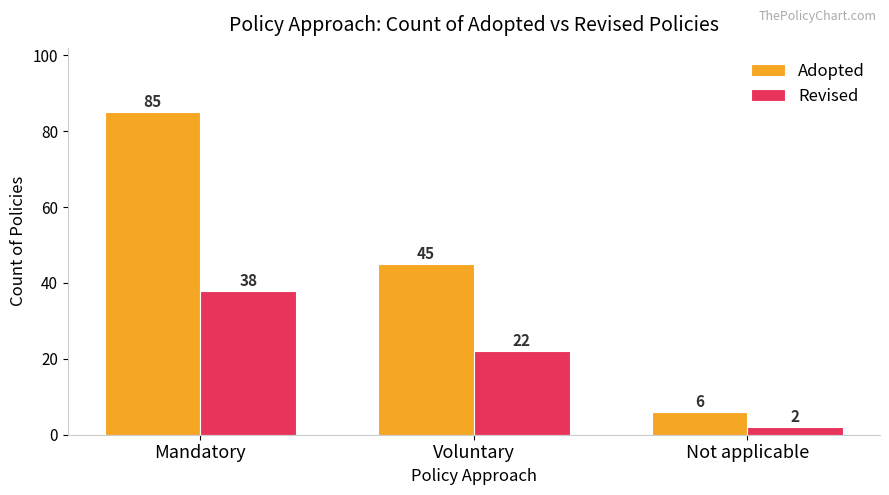

Is the value of Revised at Not applicable greater than the value of Adopted at Not applicable?

No